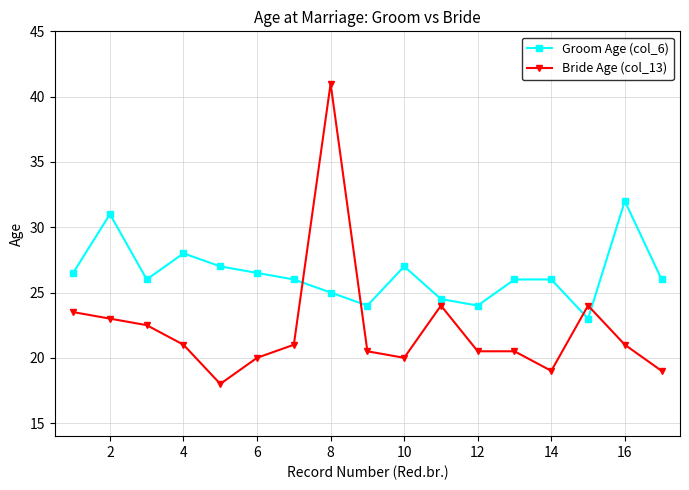

List the series in order of their peak value, highest first.

Bride Age (col_13), Groom Age (col_6)